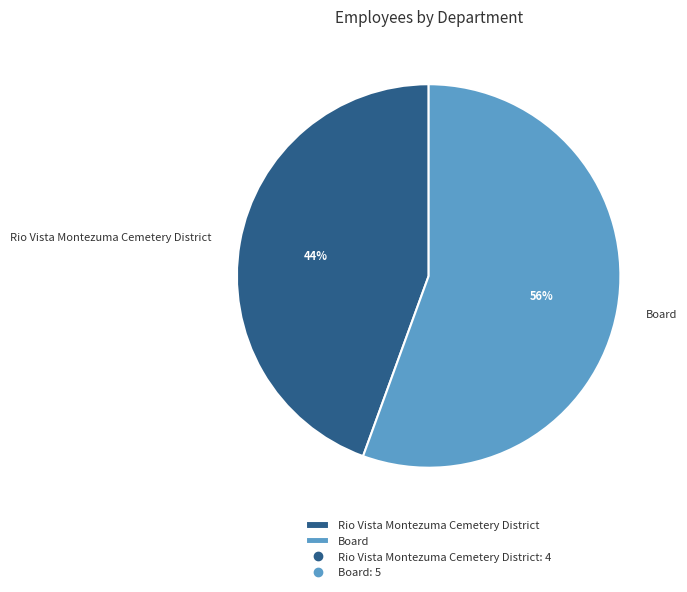

Combined, do Rio Vista Montezuma Cemetery District and Board account for over 50%?

Yes